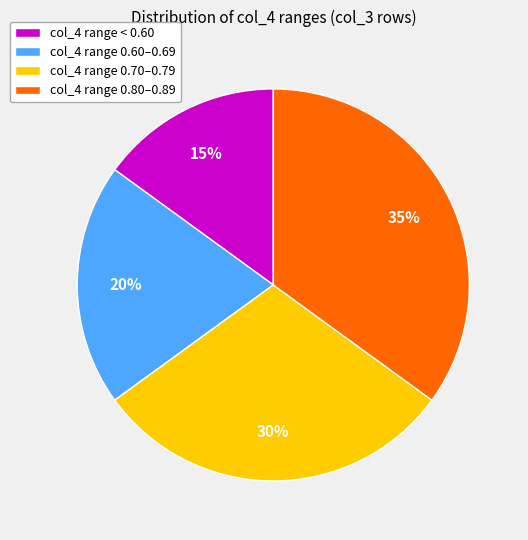

Is it true that col_4 range 0.80–0.89 is 35% of the pie?

True